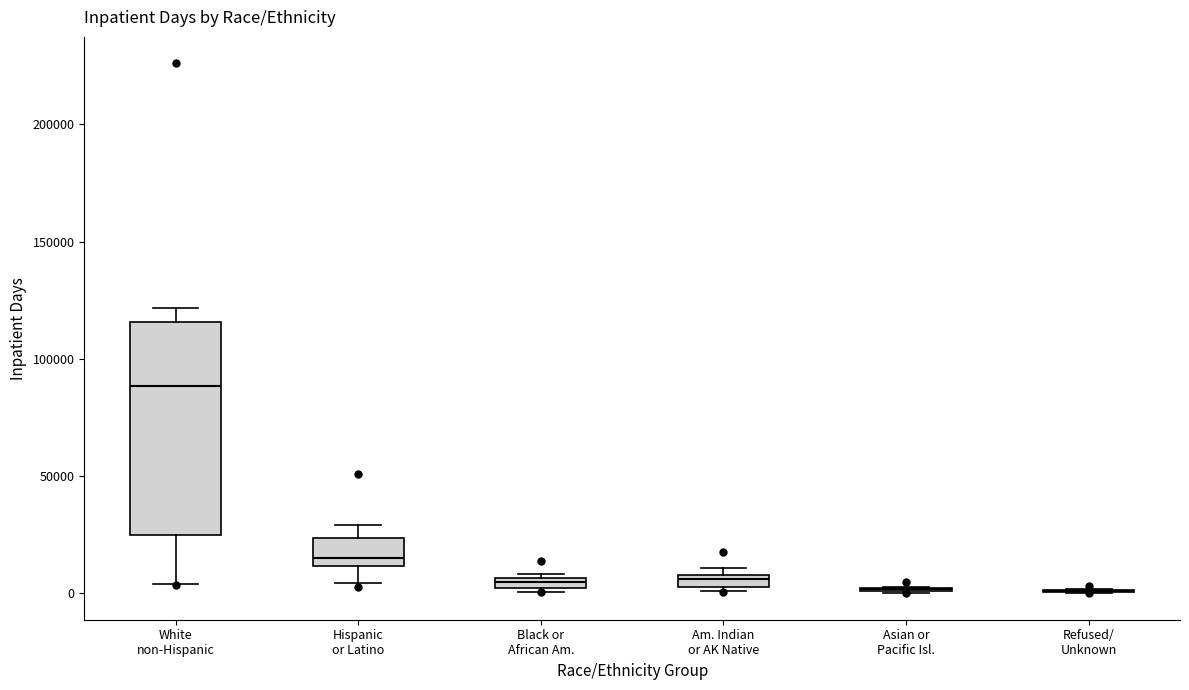

Comparing the boxes themselves (not the whiskers), which one is the tallest?

White non-Hispanic